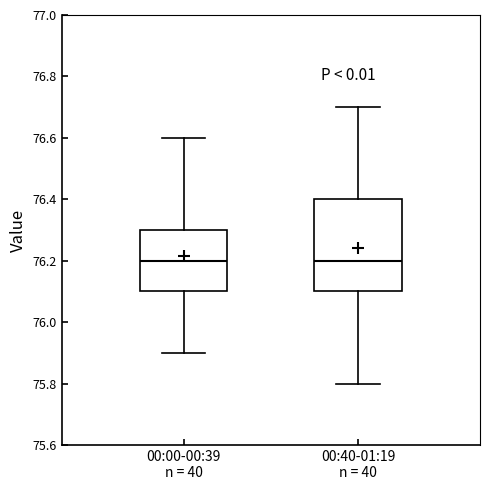

Comparing the boxes themselves (not the whiskers), which one is the tallest?

00:40-01:19 n = 40